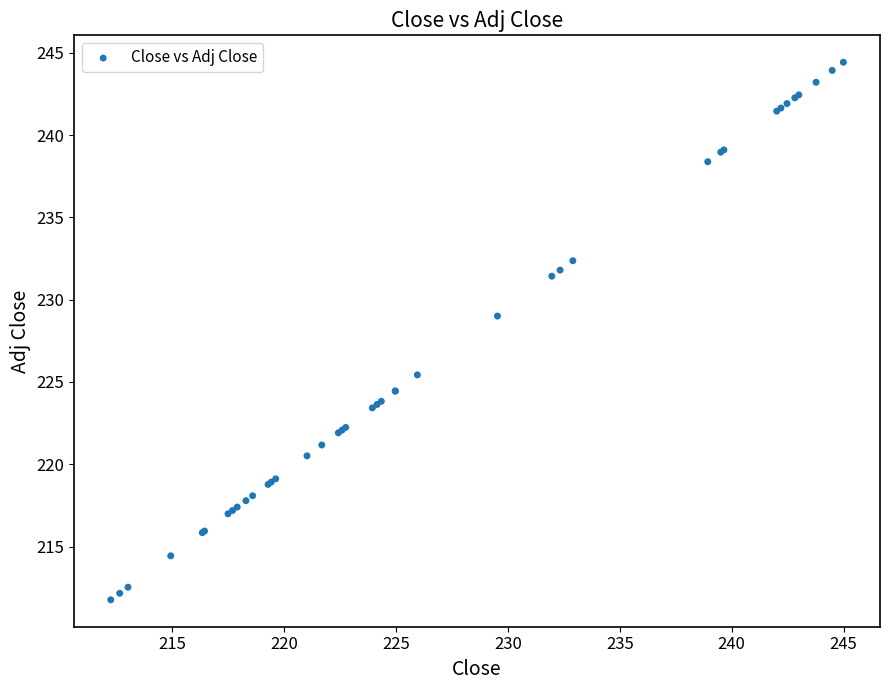

What Y value in the scatter plot is closest to 228?

229.0